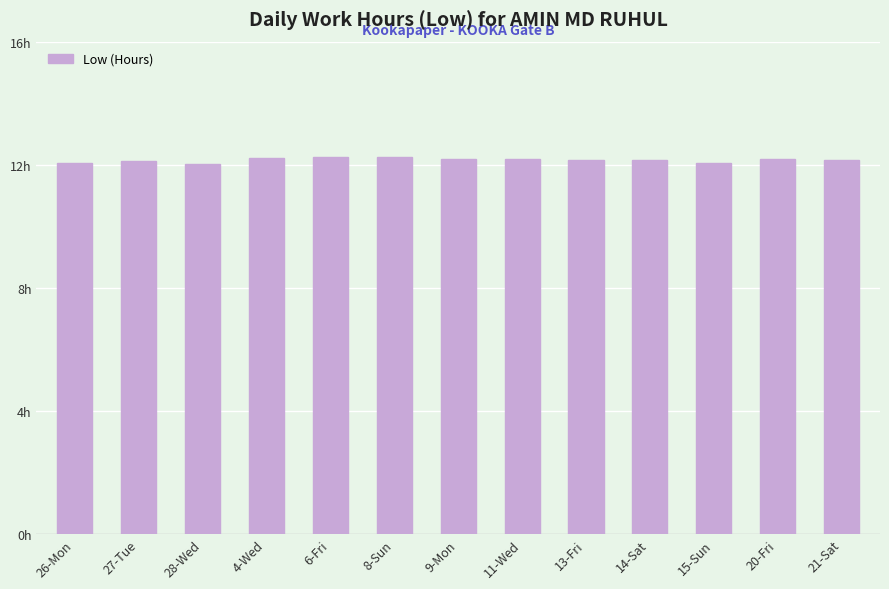

What is the smallest value displayed?

12.0